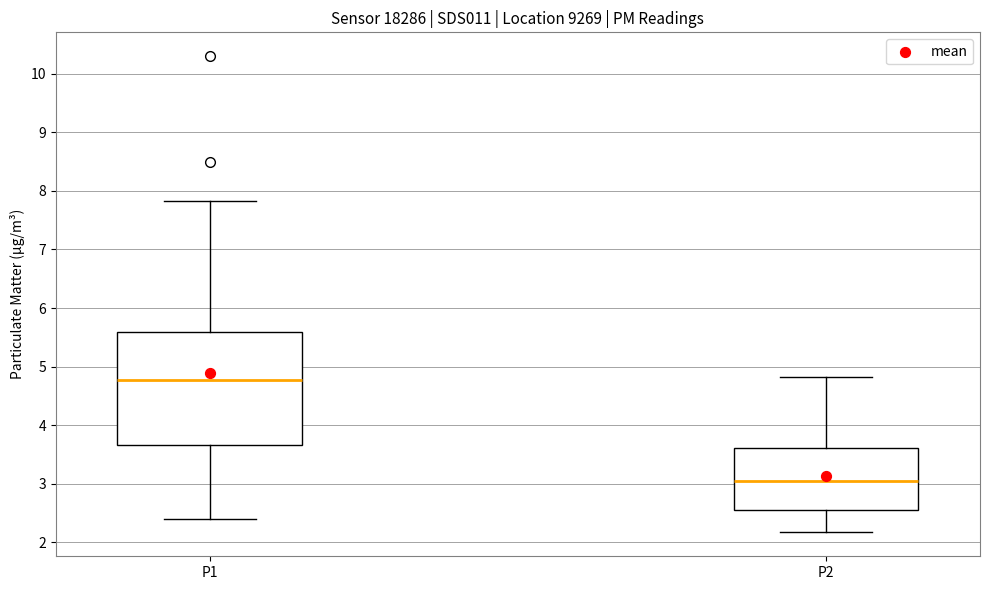

Reading left to right, transcribe this box plot: for each box, give where its median line is, the range the box spans, and where its two whiskers end, as read against the y-axis. The values are not printed on the chart, so give them approximately, as read against the axis.

P1: median 4.8, box 3.7 to 5.6, whiskers 2.4 to 7.8
P2: median 3.1, box 2.6 to 3.6, whiskers 2.2 to 4.8